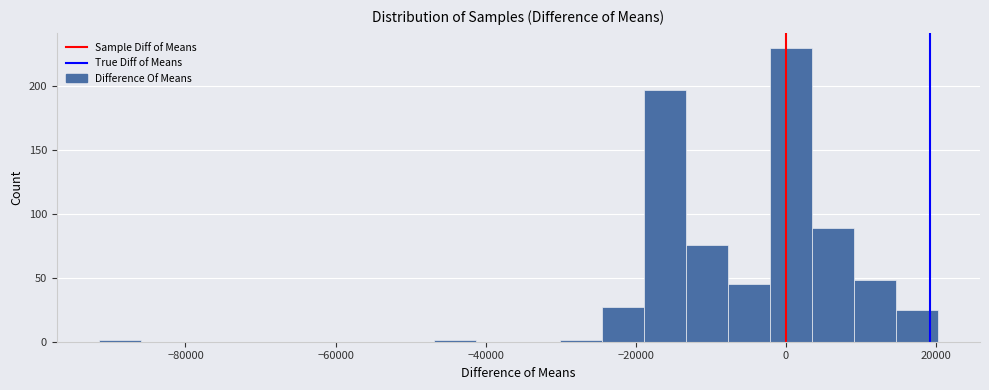

Read against the x-axis, roughly where is the centre of the tallest bar?

0